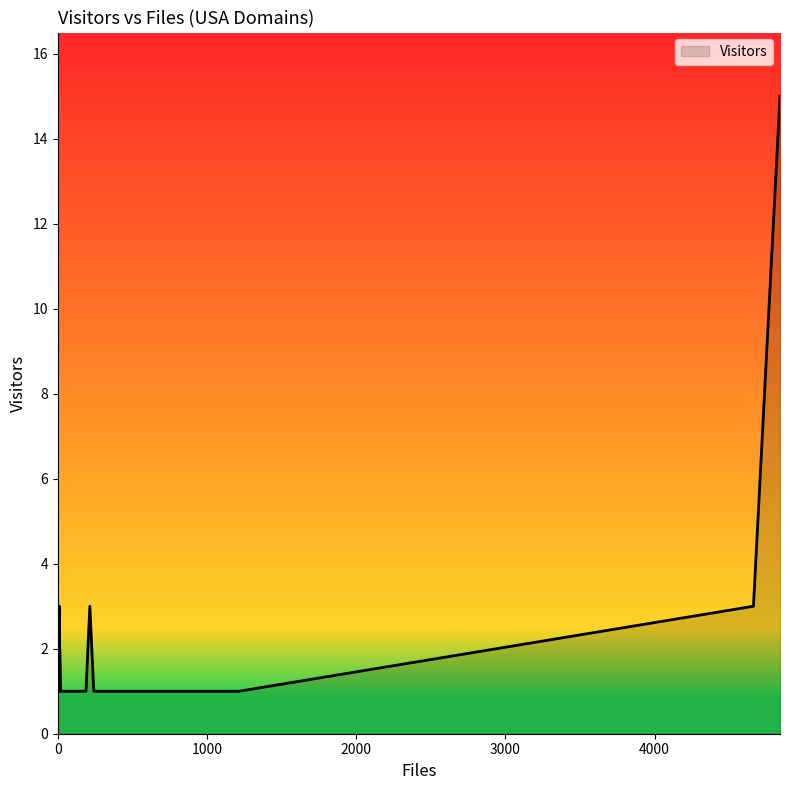

The value at 215 is 1. True or false?

False